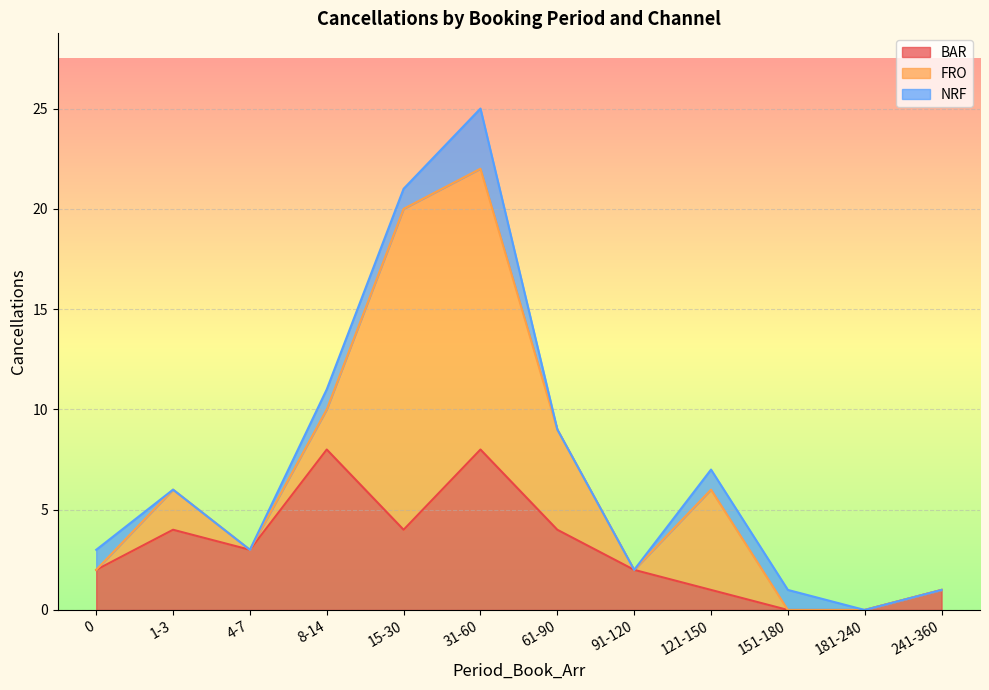

Reading left to right, transcribe all the data shown in this chart.

BAR: 0=2	1-3=4	4-7=3	8-14=8	15-30=4	31-60=8	61-90=4	91-120=2	121-150=1	151-180=0	181-240=0	241-360=1
FRO: 0=0	1-3=2	4-7=0	8-14=2	15-30=16	31-60=14	61-90=5	91-120=0	121-150=5	151-180=0	181-240=0	241-360=0
NRF: 0=1	1-3=0	4-7=0	8-14=1	15-30=1	31-60=3	61-90=0	91-120=0	121-150=1	151-180=1	181-240=0	241-360=0